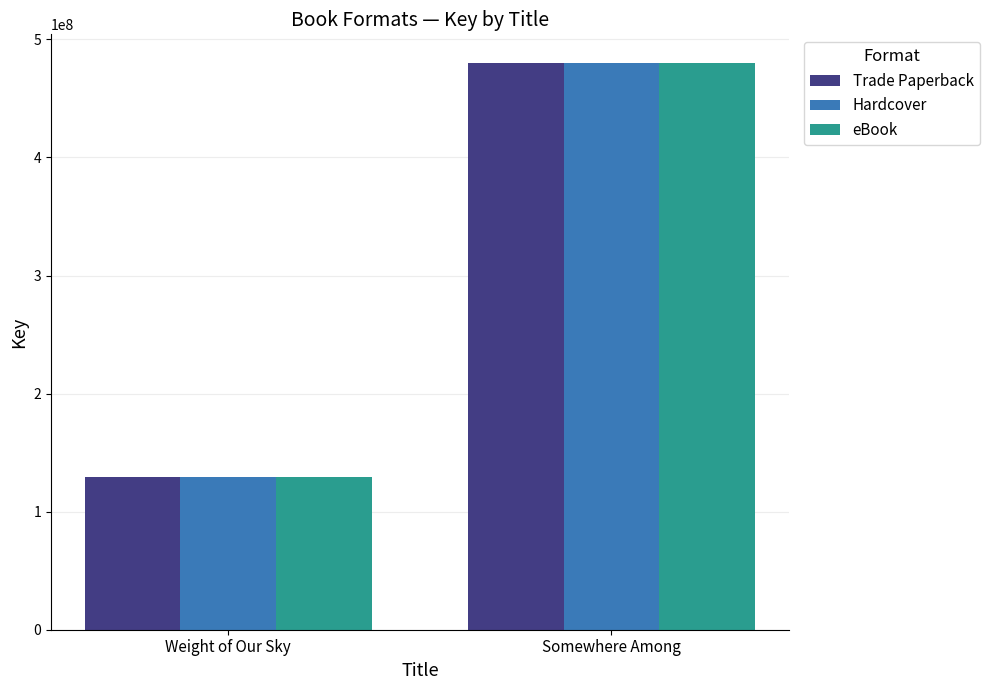

What is the sum of all eBook values?

609848584